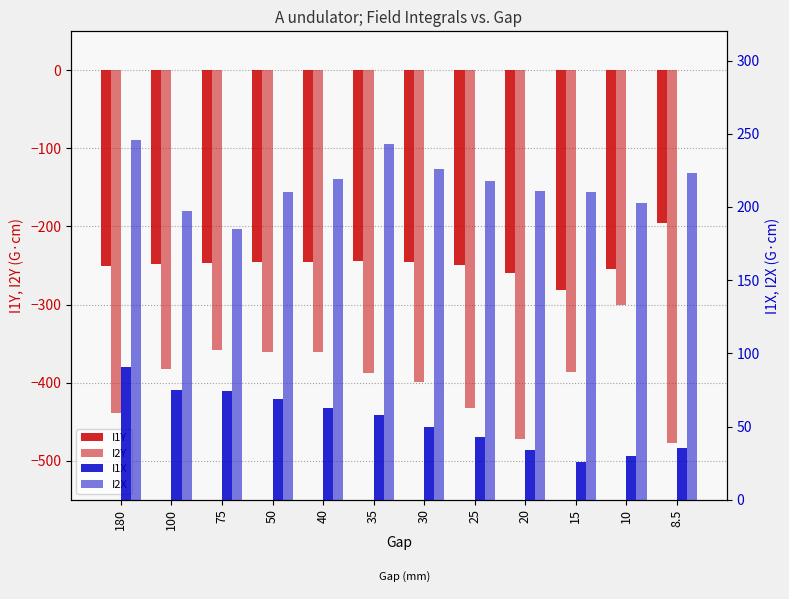

The value of I1X at 20 is 34. True or false?

True